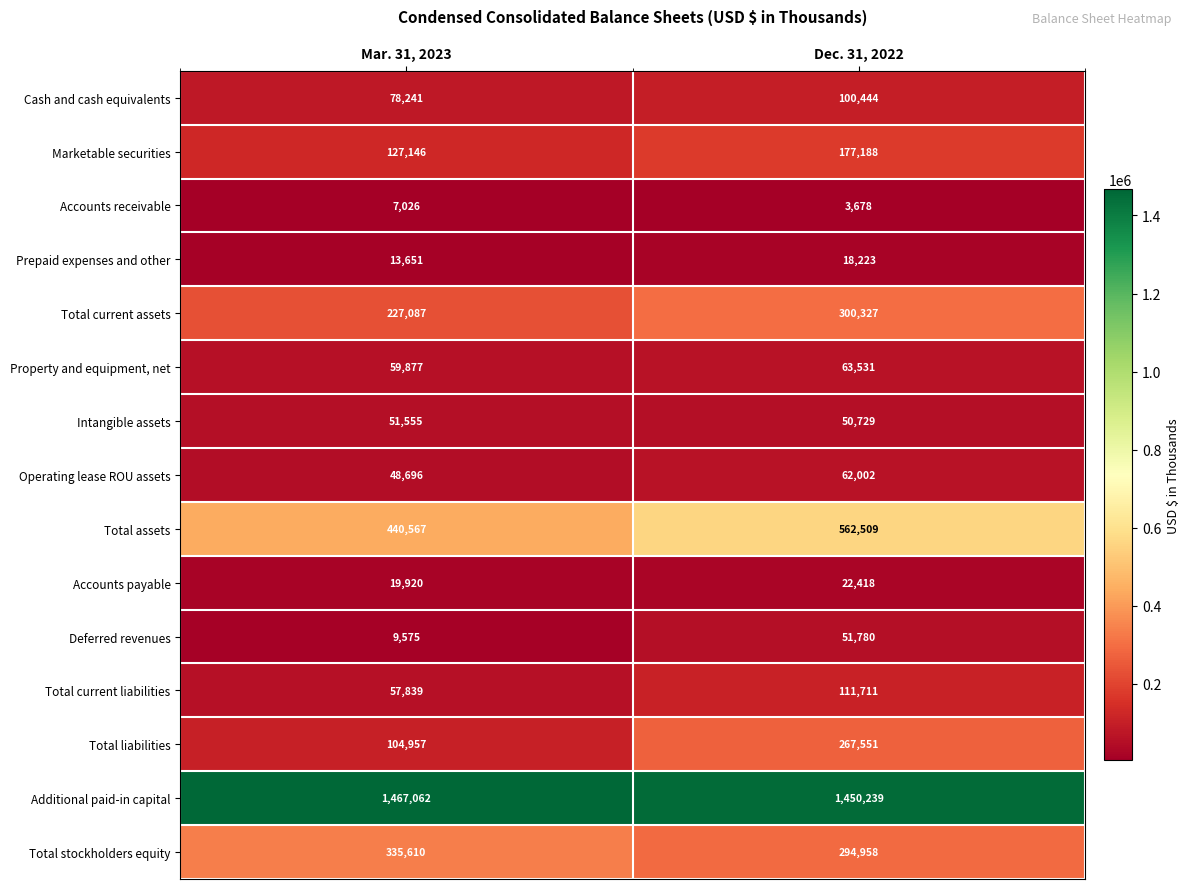

What is the sum of the Intangible assets values at Dec. 31, 2022 and Mar. 31, 2023?

102284